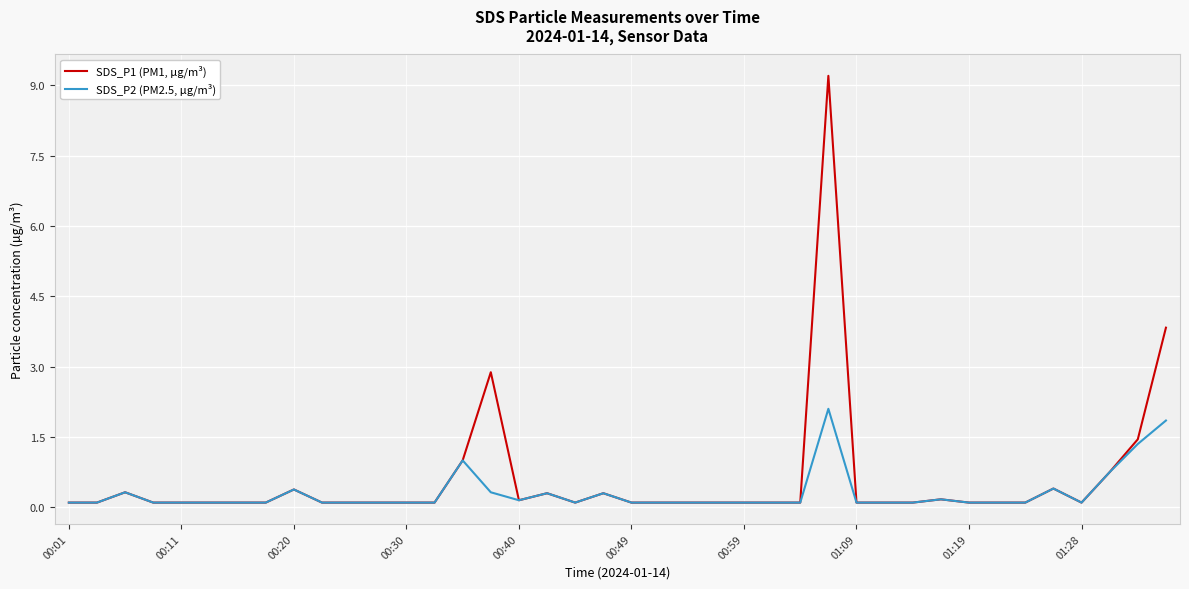

List the series in order of their overall mean, highest first.

SDS_P1 (PM1, µg/m³), SDS_P2 (PM2.5, µg/m³)